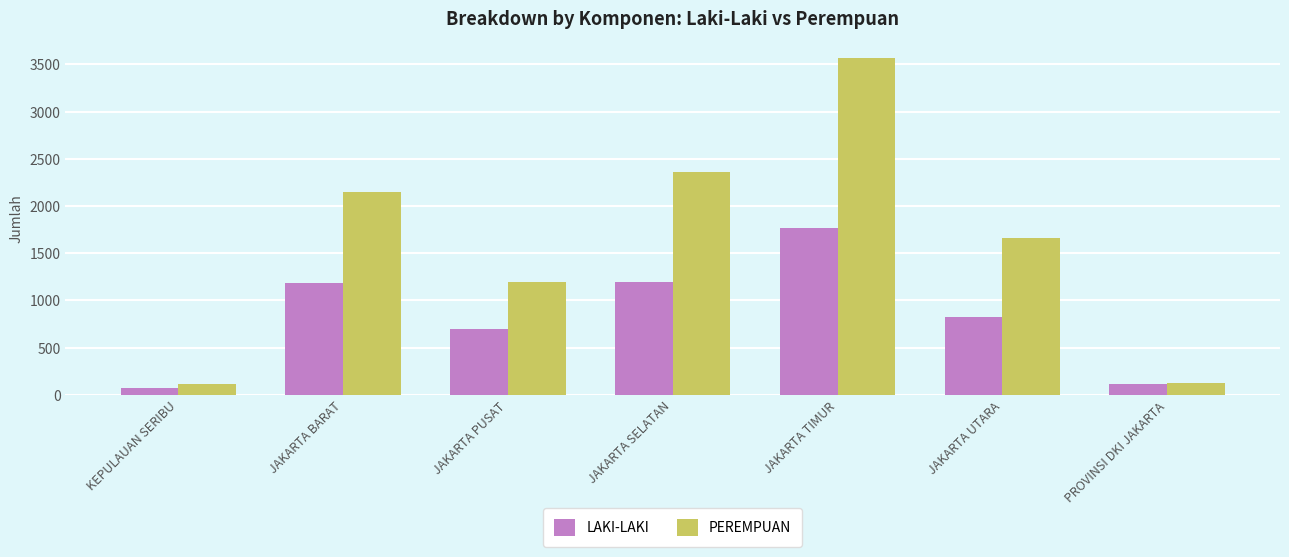

Is it true that PEREMPUAN equals 1200 at JAKARTA PUSAT?

True